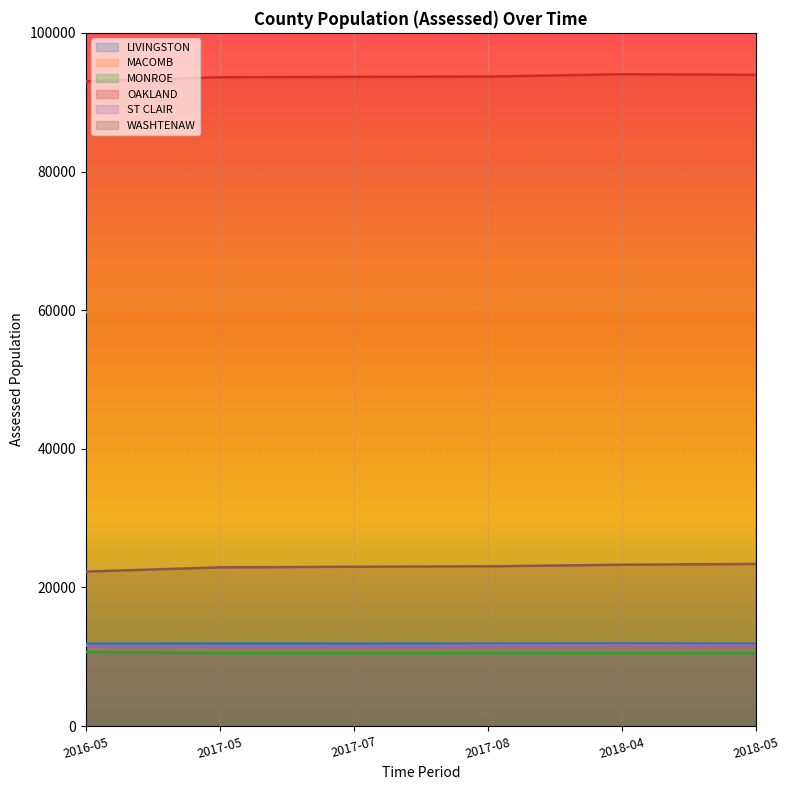

Does the chart display data point markers on the line(s)?

No